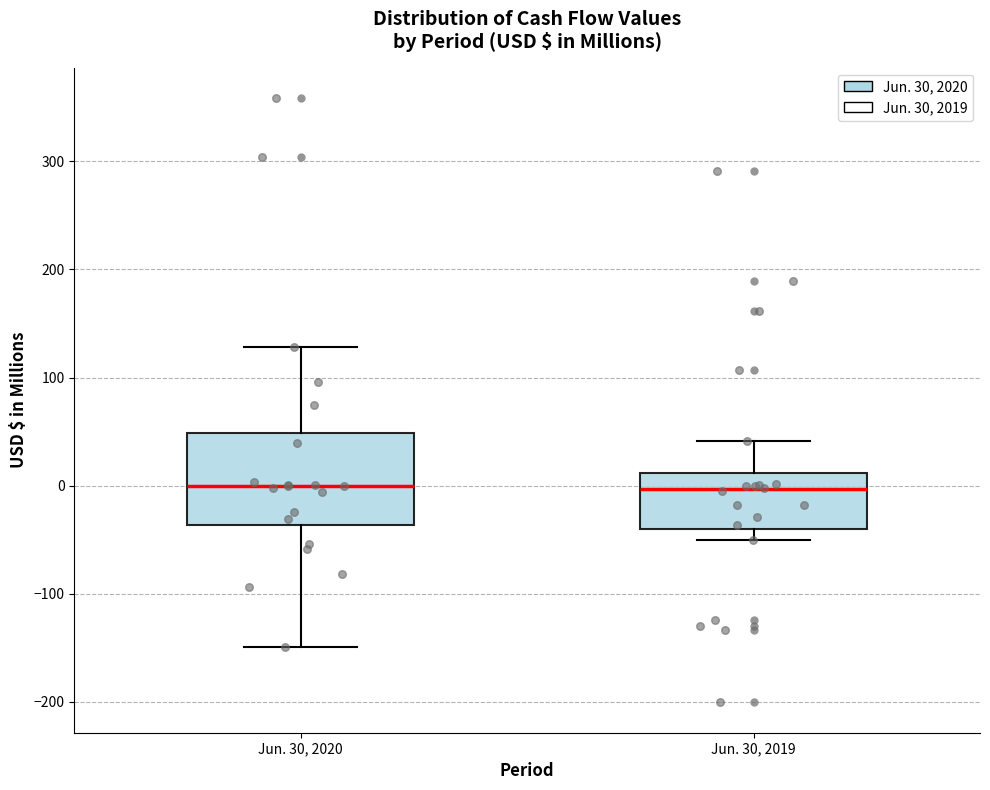

Reading left to right, read every box against the y-axis: the position of its median line, the range the box covers, and the ends of its whiskers. The values are not printed on the chart, so give them approximately, as read against the axis.

Jun. 30, 2020: median 0, box -40 to 50, whiskers -150 to 130
Jun. 30, 2019: median 0, box -40 to 10, whiskers -50 to 40